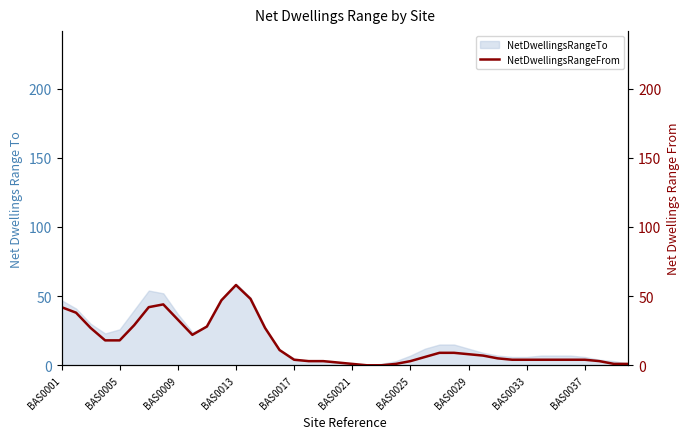

The NetDwellingsRangeTo series shows 59 at BAS0013. True or false?

True